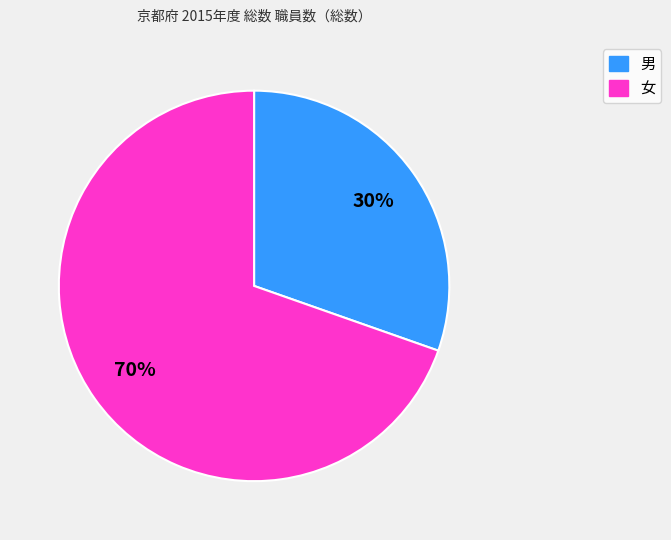

Does 男 represent more than half of the total?

No